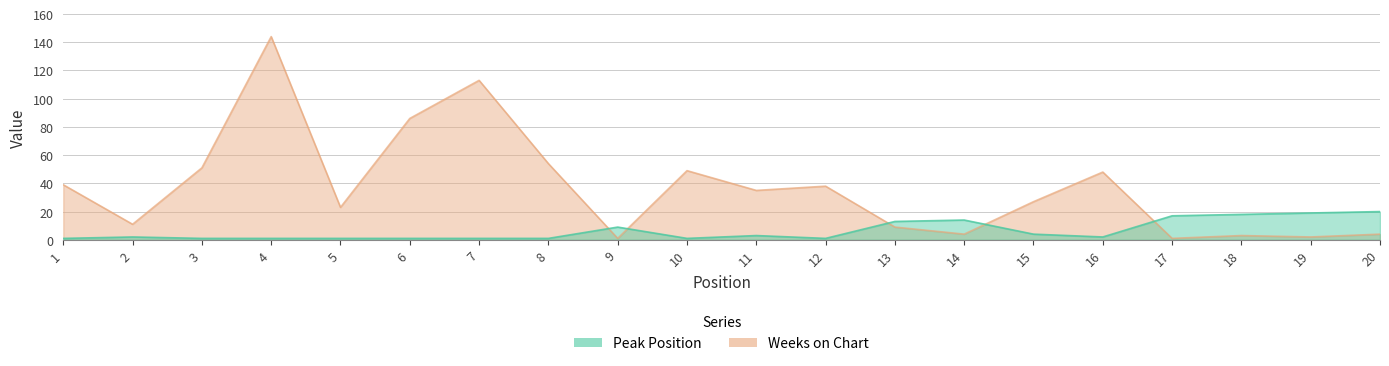

In Peak Position, how many points are lower than both neighbors (excluding endpoints)?

3